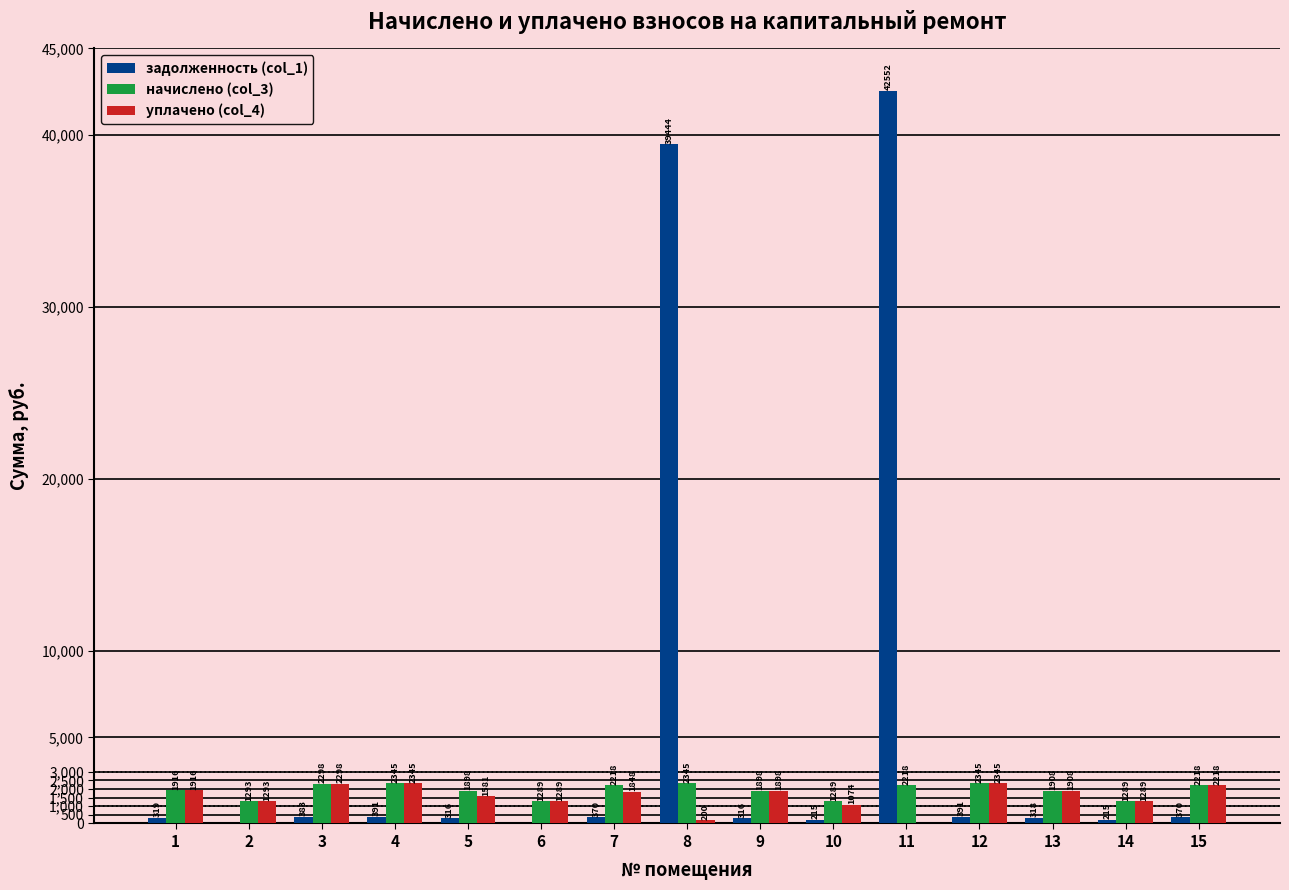

Does the chart contain stacked bars?

No